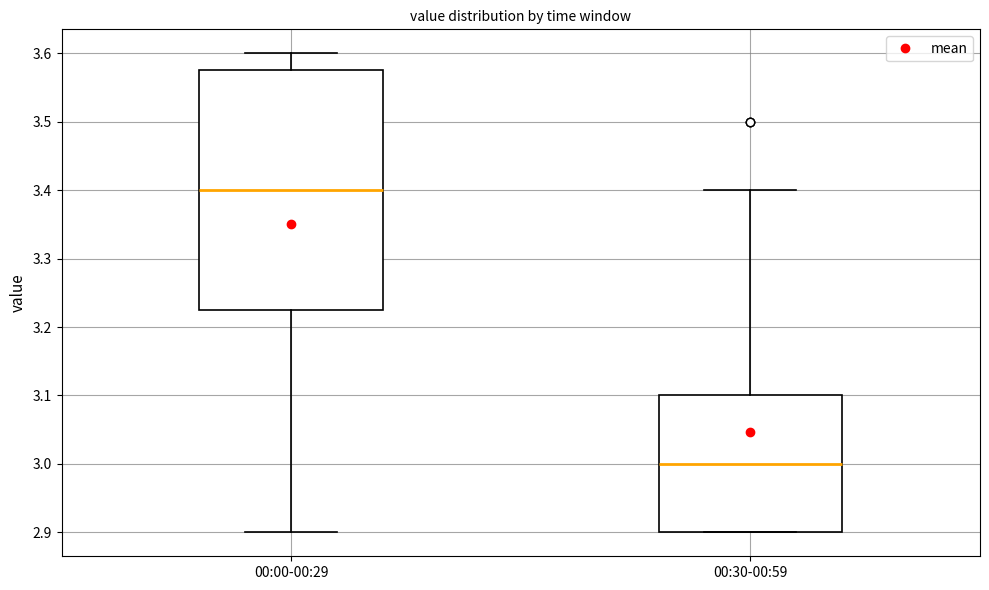

Comparing the boxes themselves (not the whiskers), which one is the tallest?

00:00-00:29